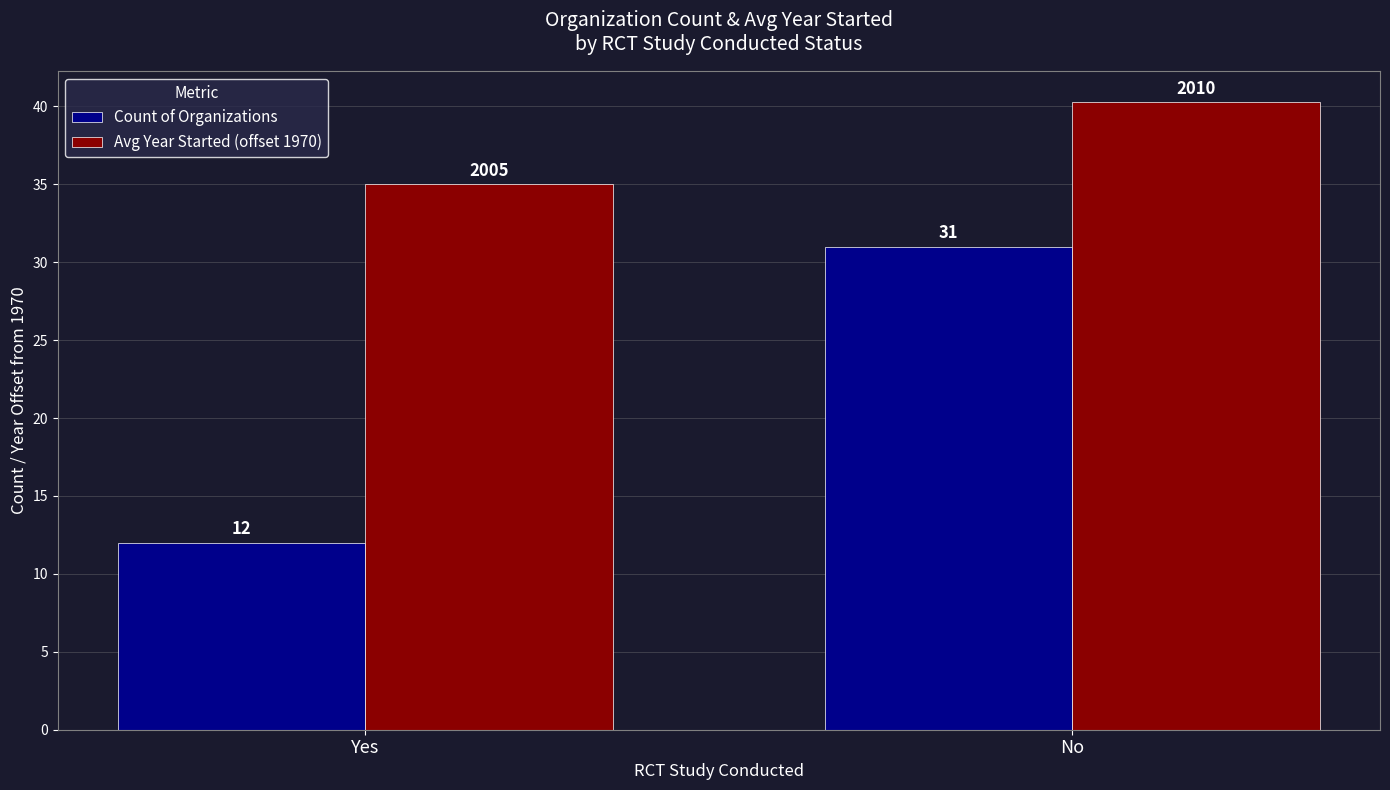

Does the chart contain any negative values?

No